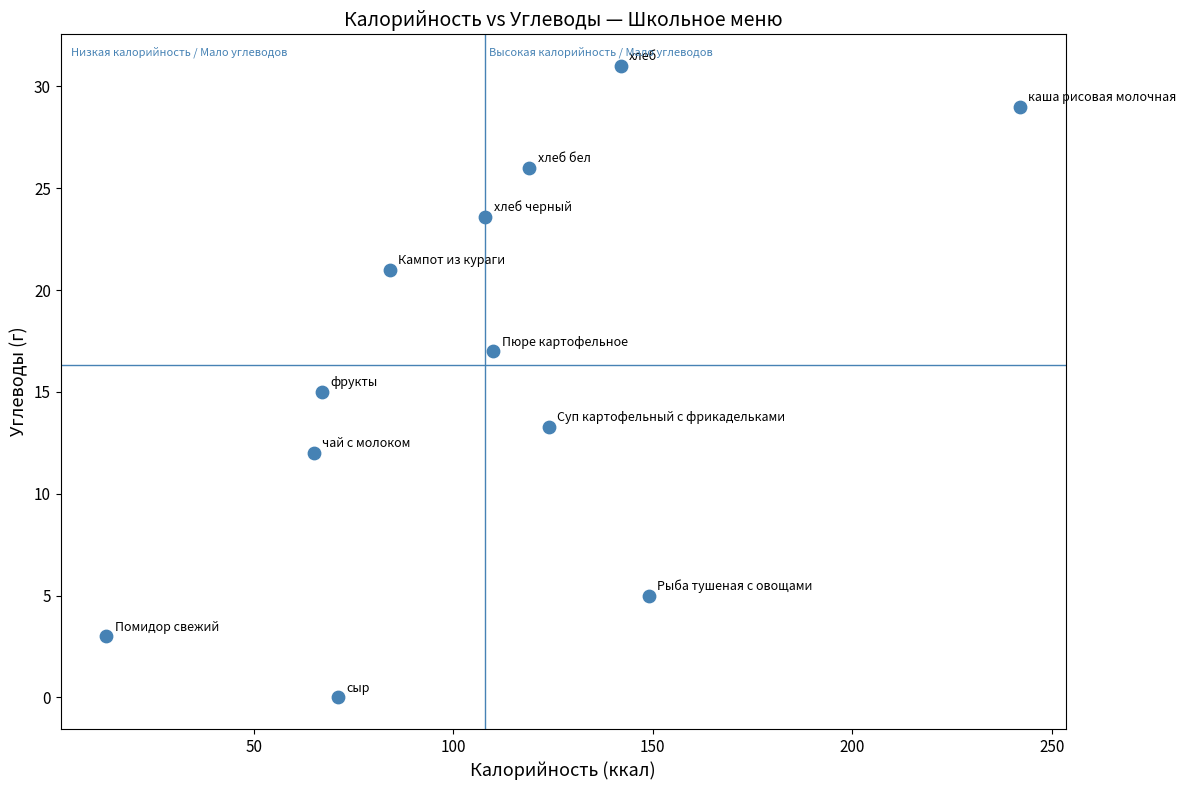

What is the range of Y values (max minus min)?

31.0